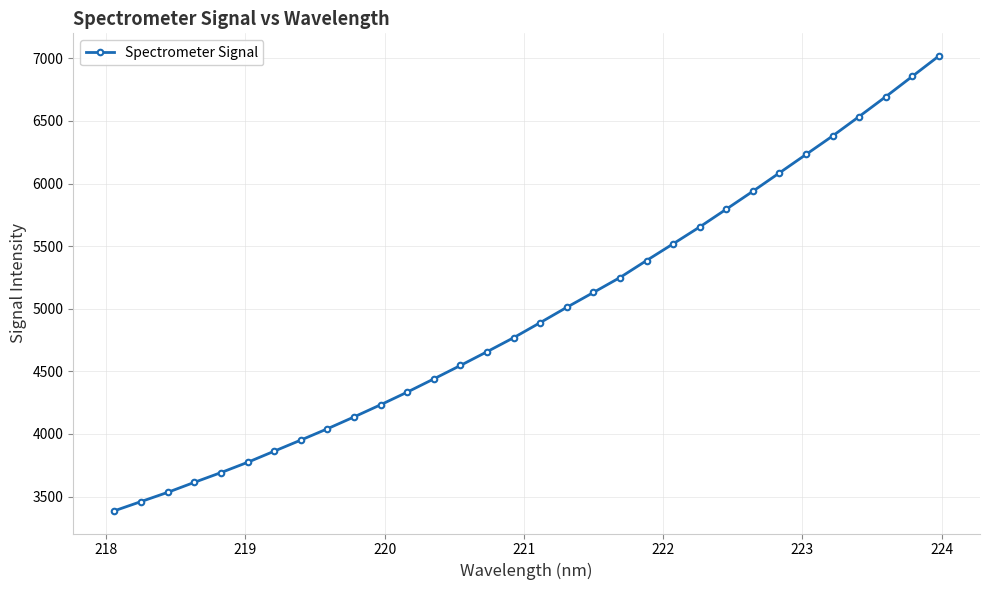

What is the sum of all values?

158795.8